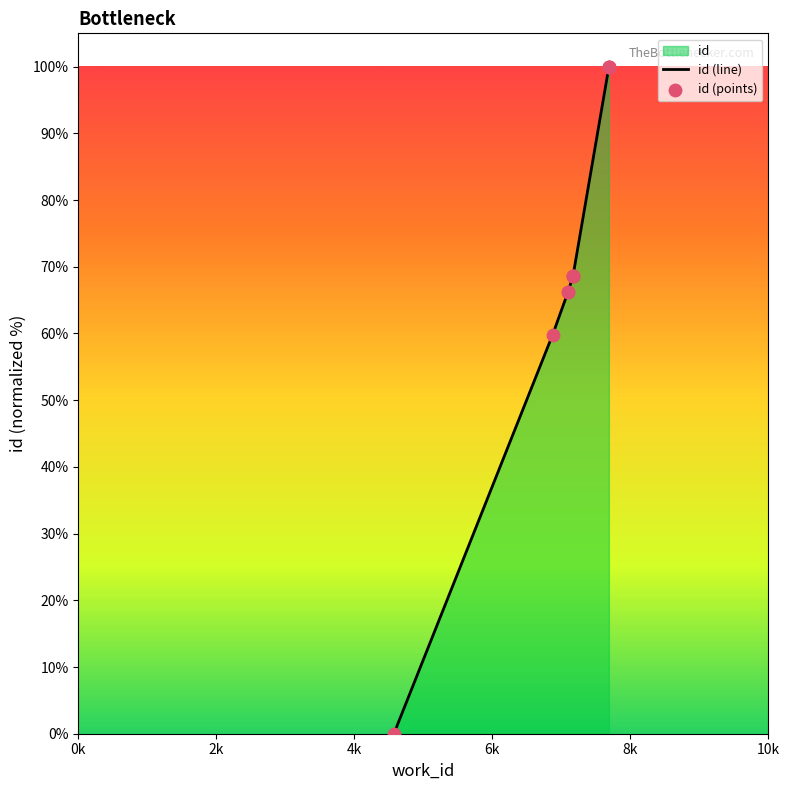

Which series contains the lowest Y value?

id (line)